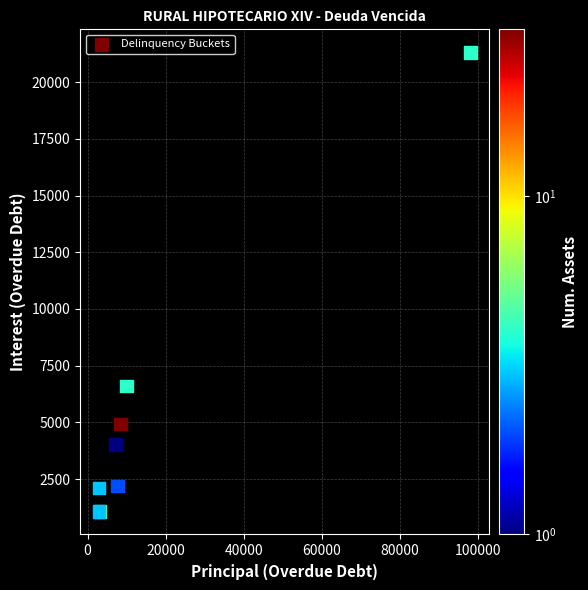

What Y value in the scatter plot is closest to 11193?

6596.6